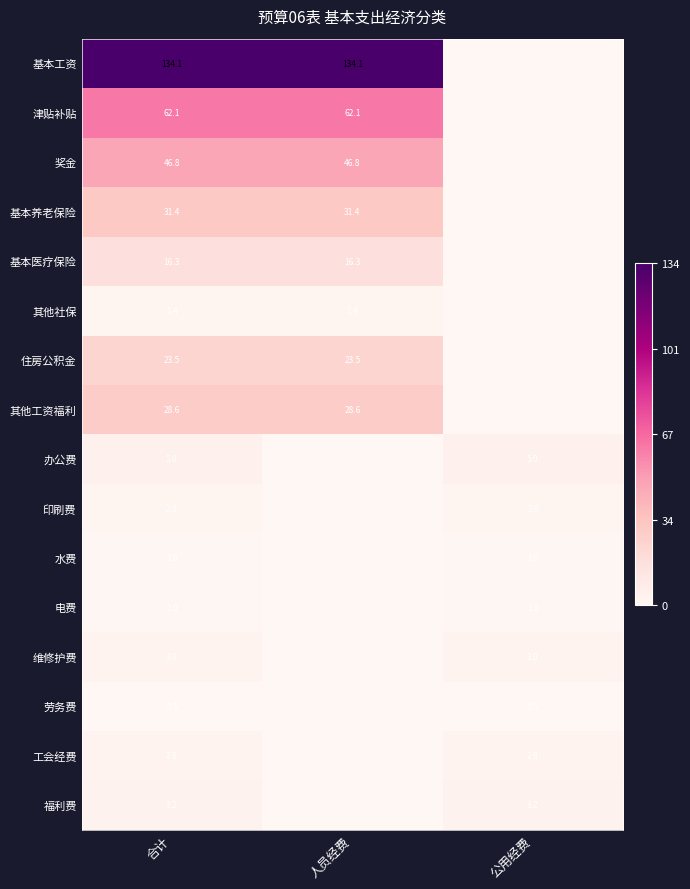

Count the number of data series in this chart.

16